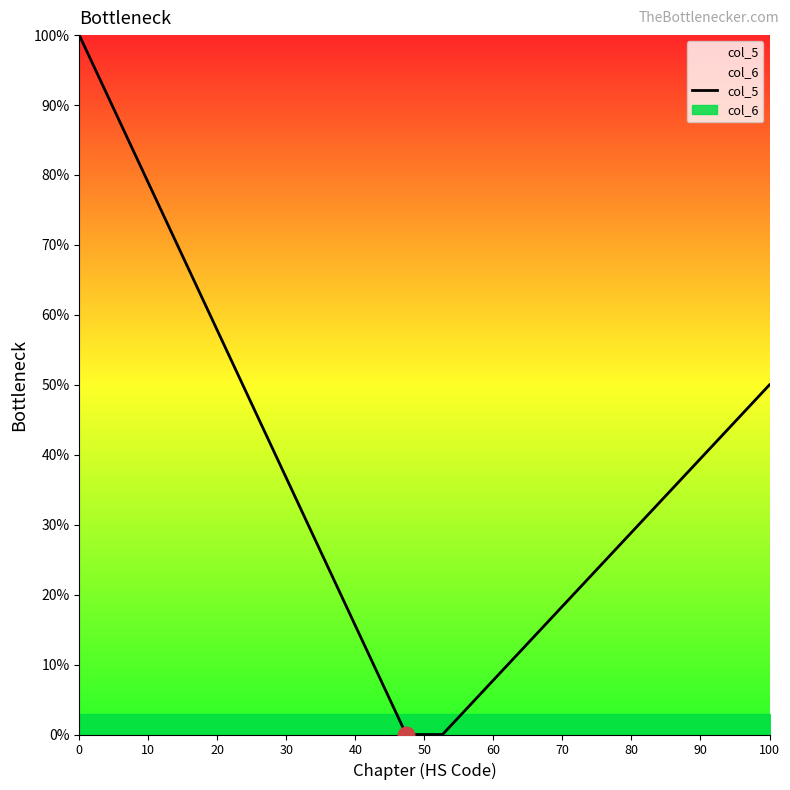

What position from the left is 60?

7